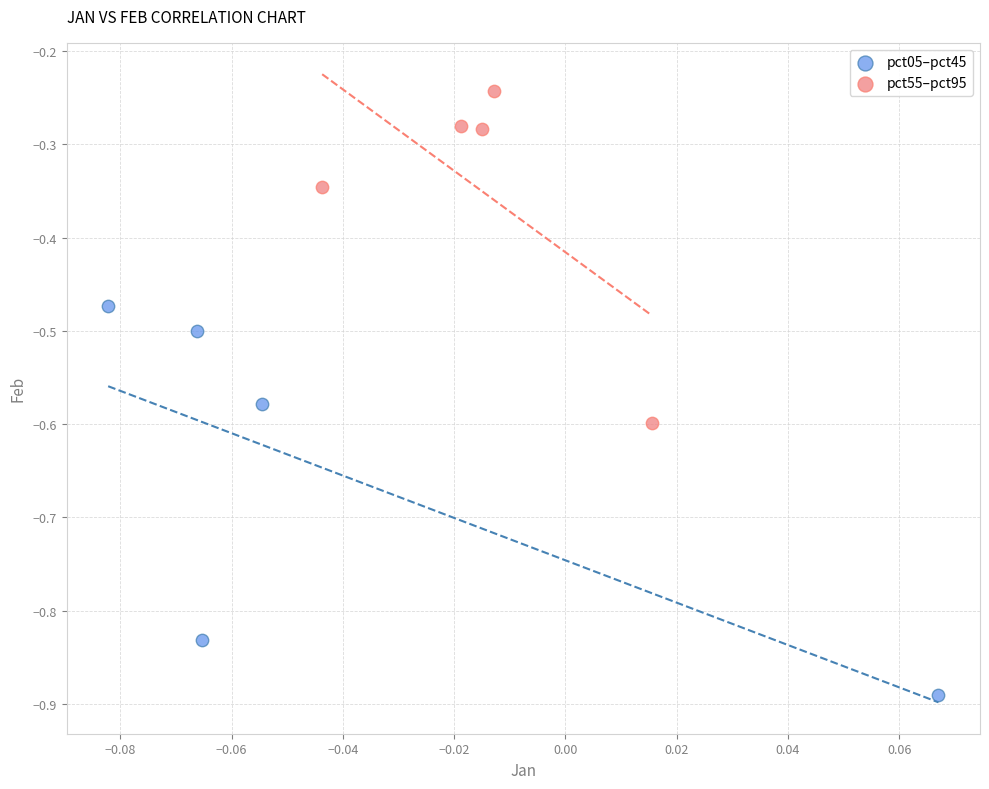

Which series contains the highest Y value?

pct55–pct95